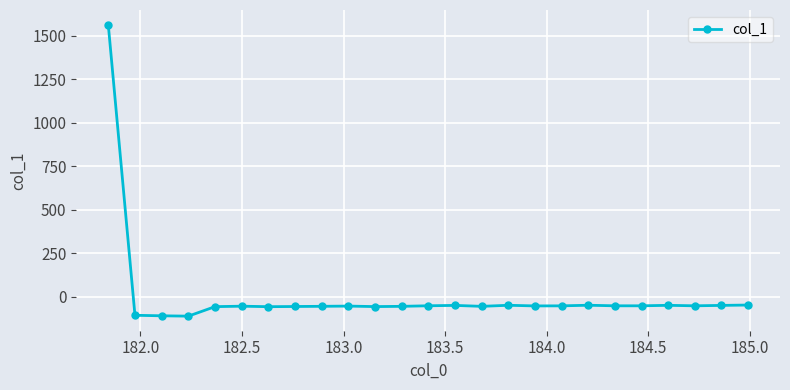

What is the value of the 9th point from the left?

-55.8